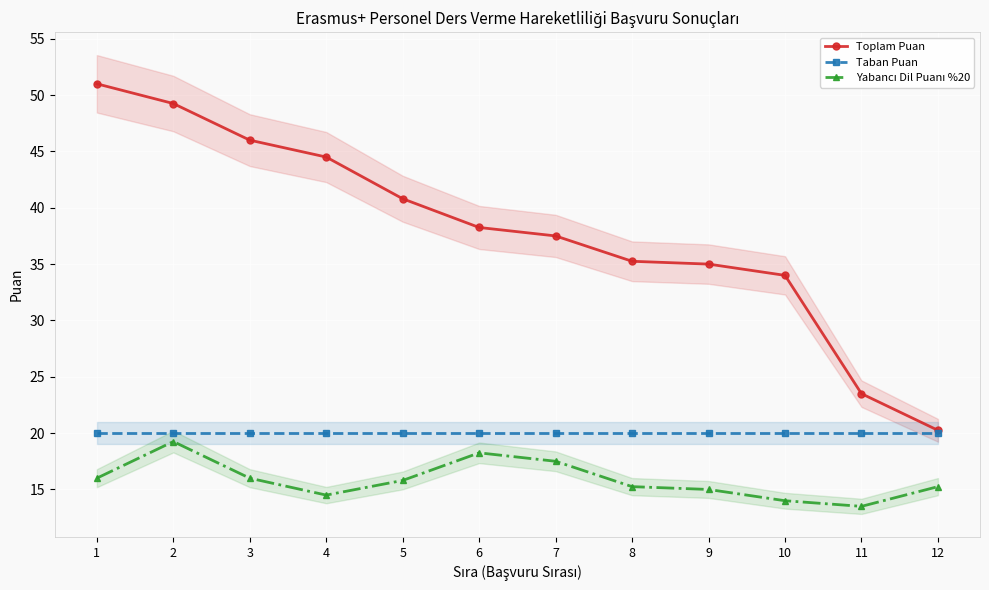

What is the maximum value shown in the chart?

51.0